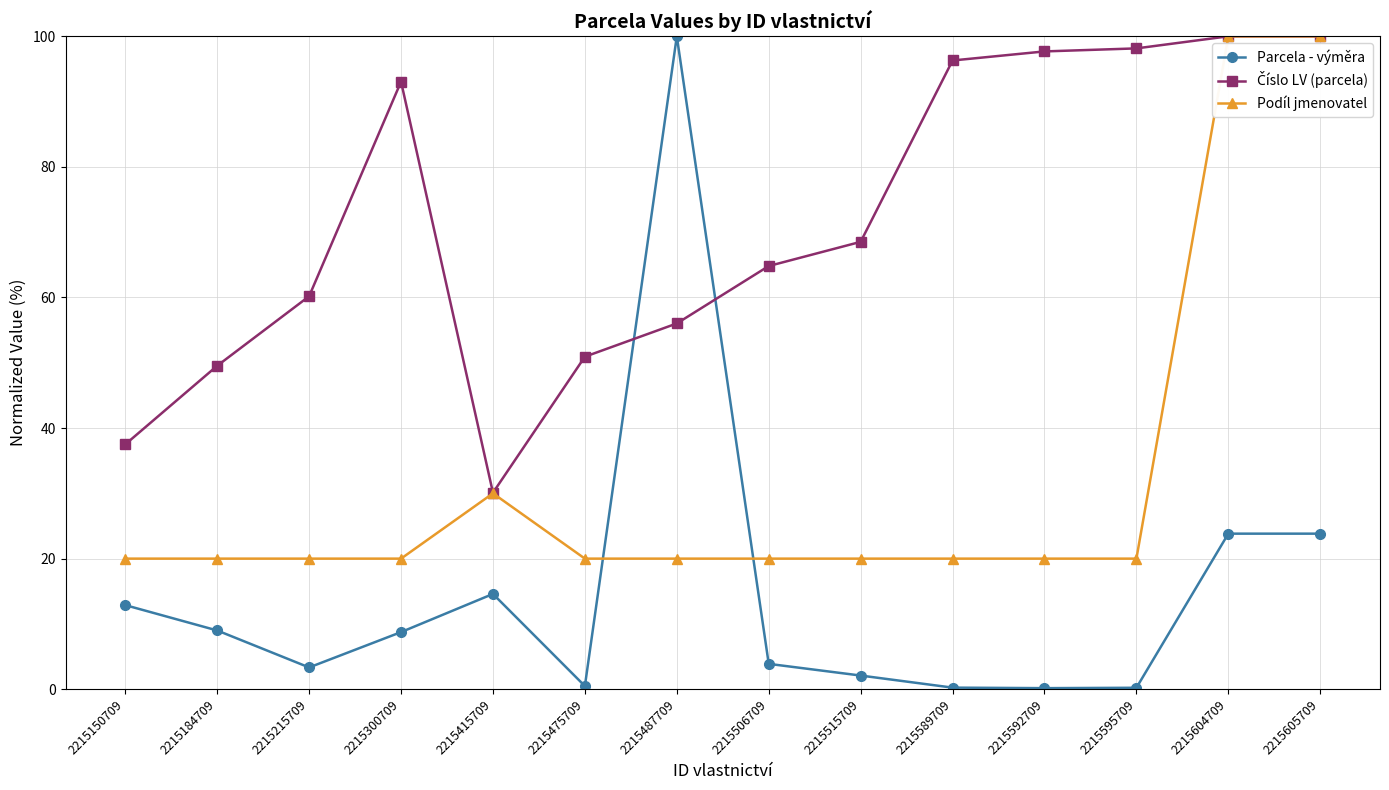

What is the difference between the maximum and second lowest values in the Parcela - výměra series?

99.8